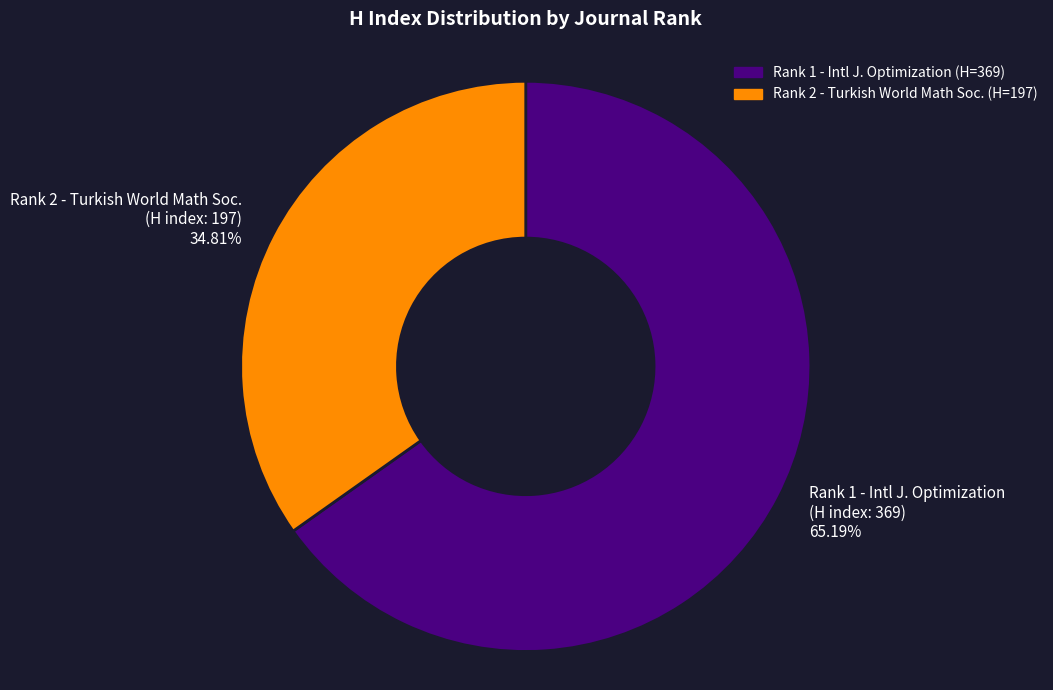

Which category has the biggest portion of the pie?

Rank 1 - Intl J. Optimization (H index: 369)